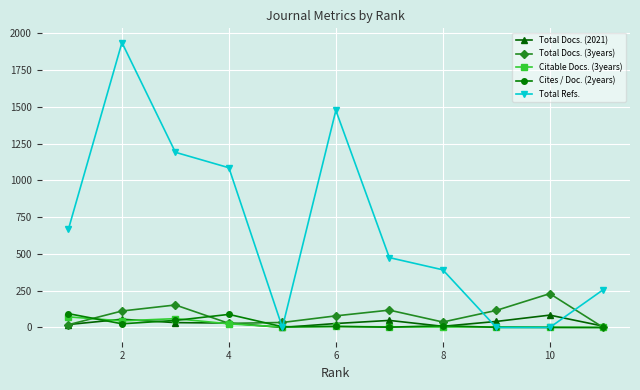

What is the greatest value displayed?

1937